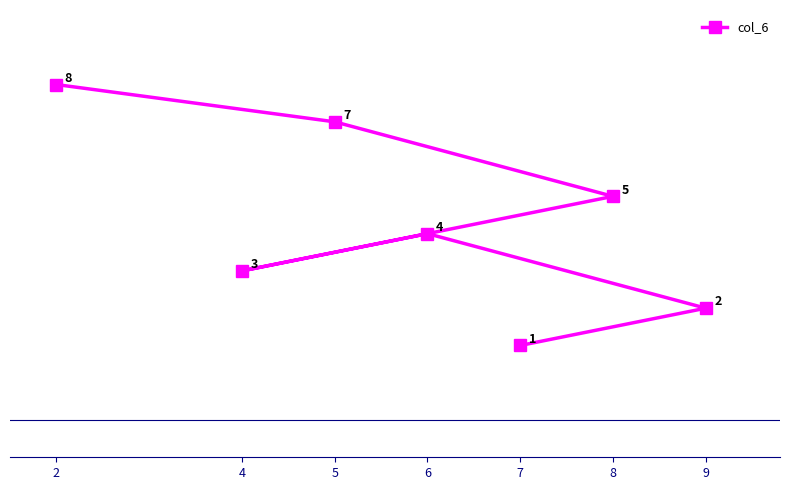

Which has a higher value, 9 or 4?

4